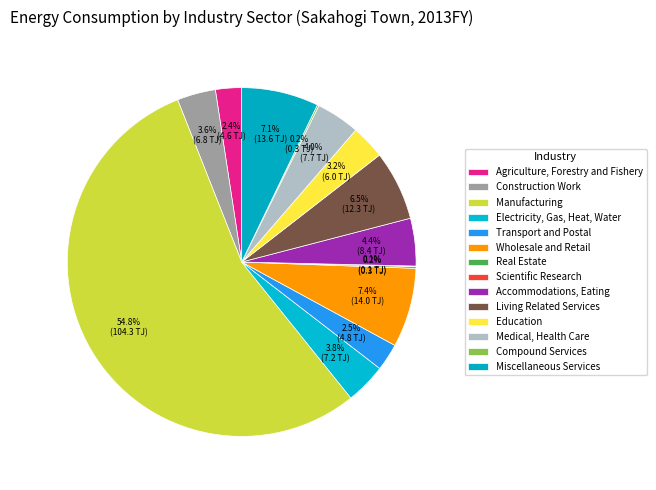

Is there a majority slice in this chart?

Yes